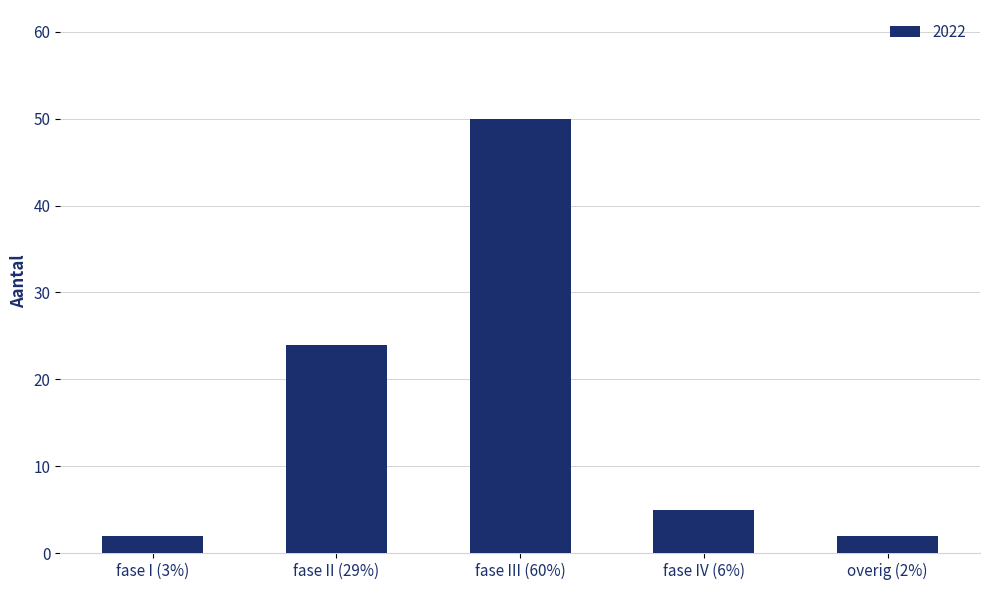

What value does the data have at overig (2%)?

2